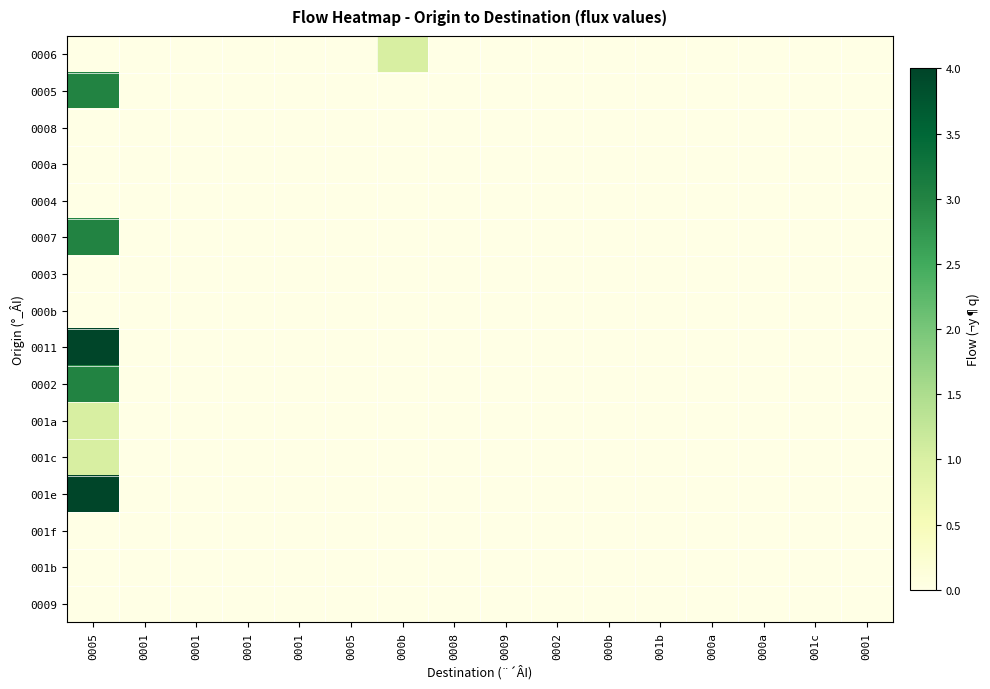

What is the greatest value displayed?

4